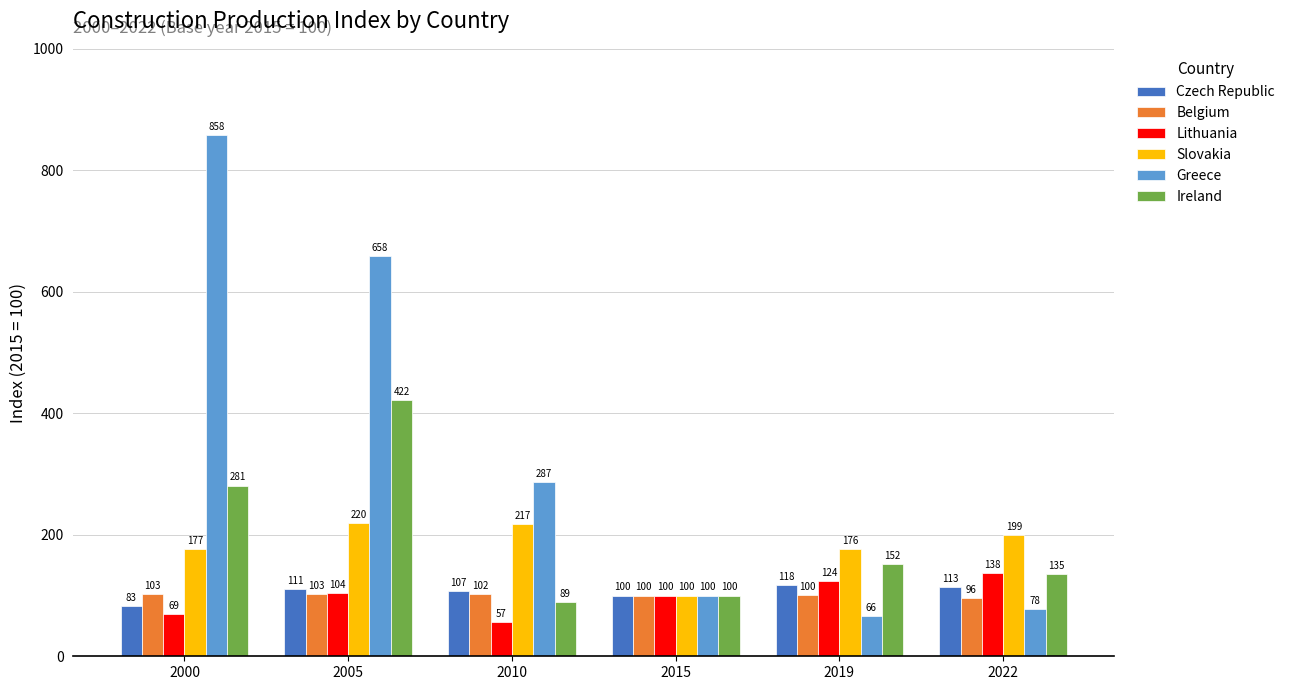

Which series has the largest total across all categories?

Greece